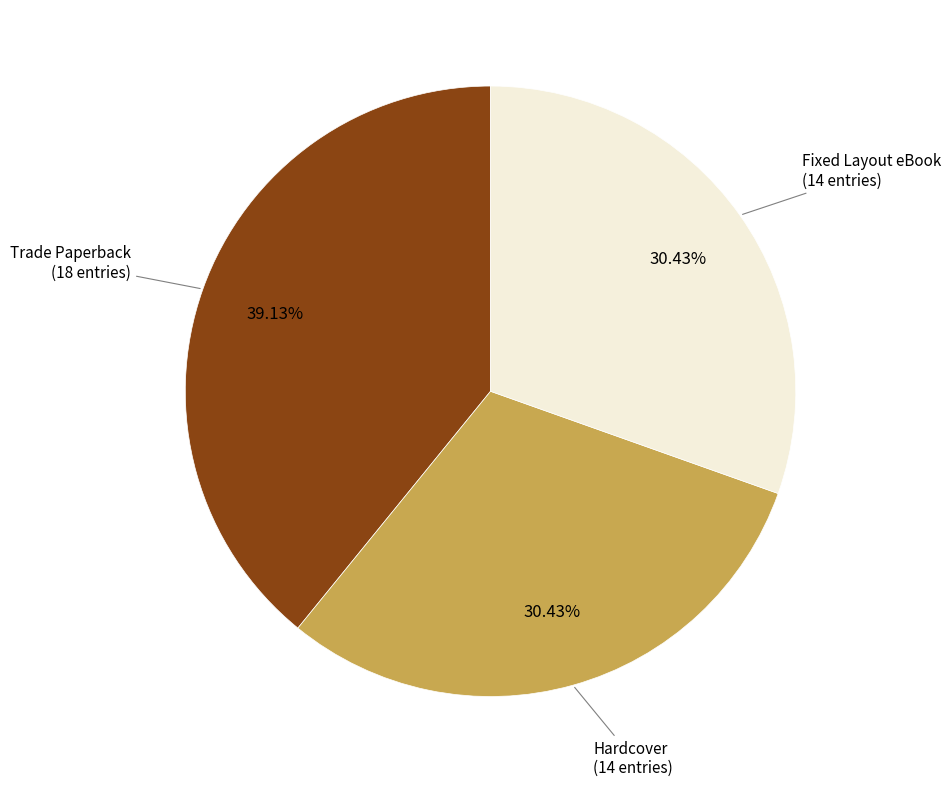

Is there any slice that represents more than half of the pie?

No